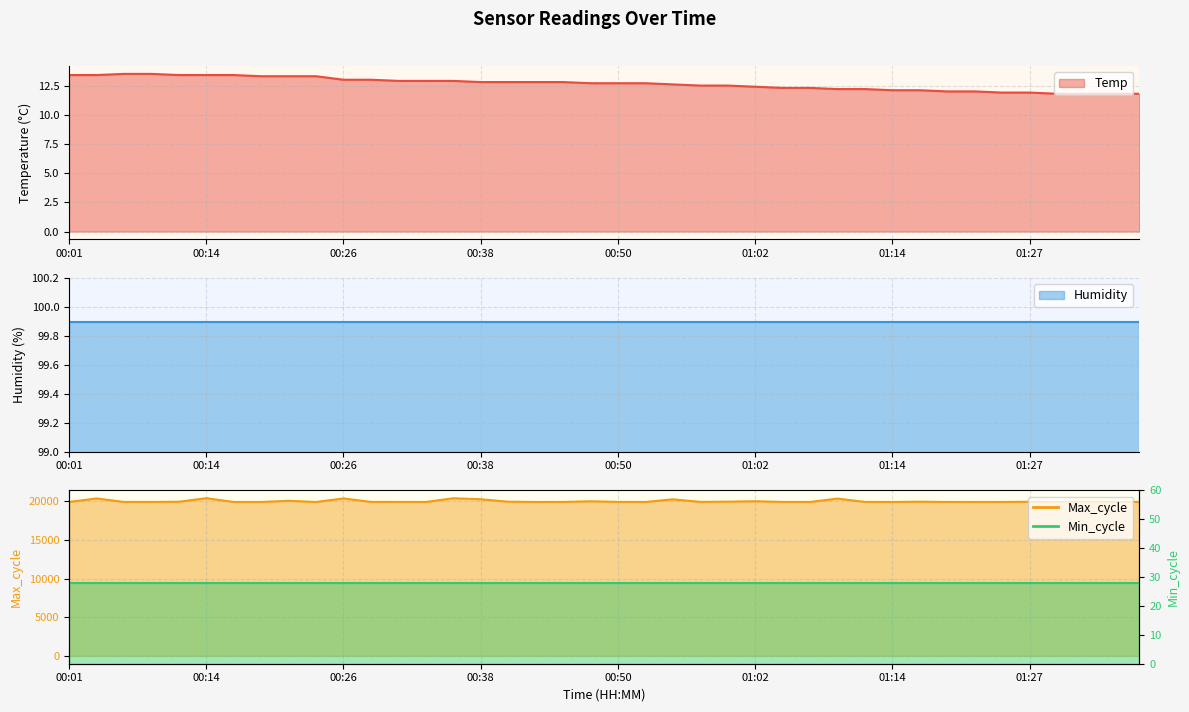

True or false: Temp and Max_cycle intersect in this chart.

False